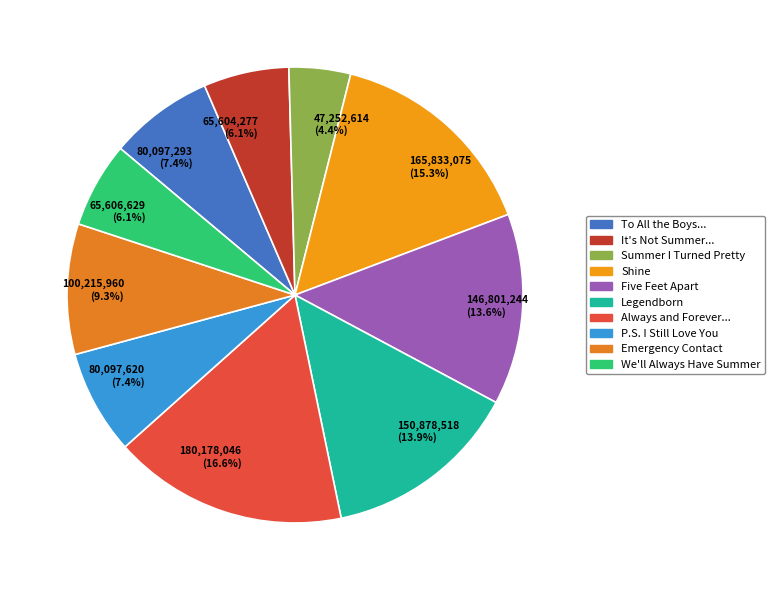

Which category has the smallest portion of the pie?

47,252,614 (4.4%)